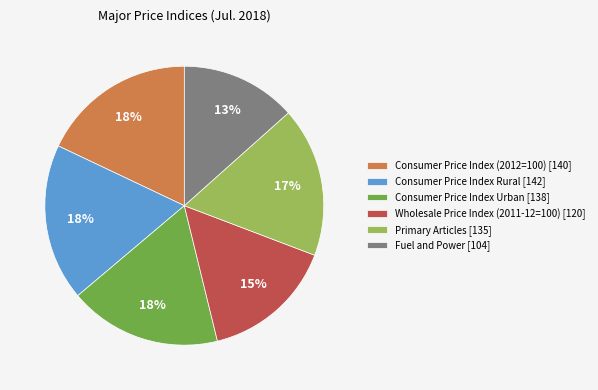

Does Consumer Price Index Urban account for over 50% of the chart?

No